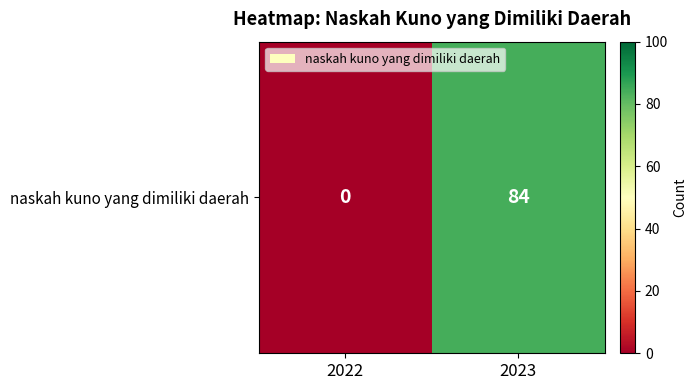

Reading left to right, transcribe all the data shown in this chart.

2022=0	2023=84